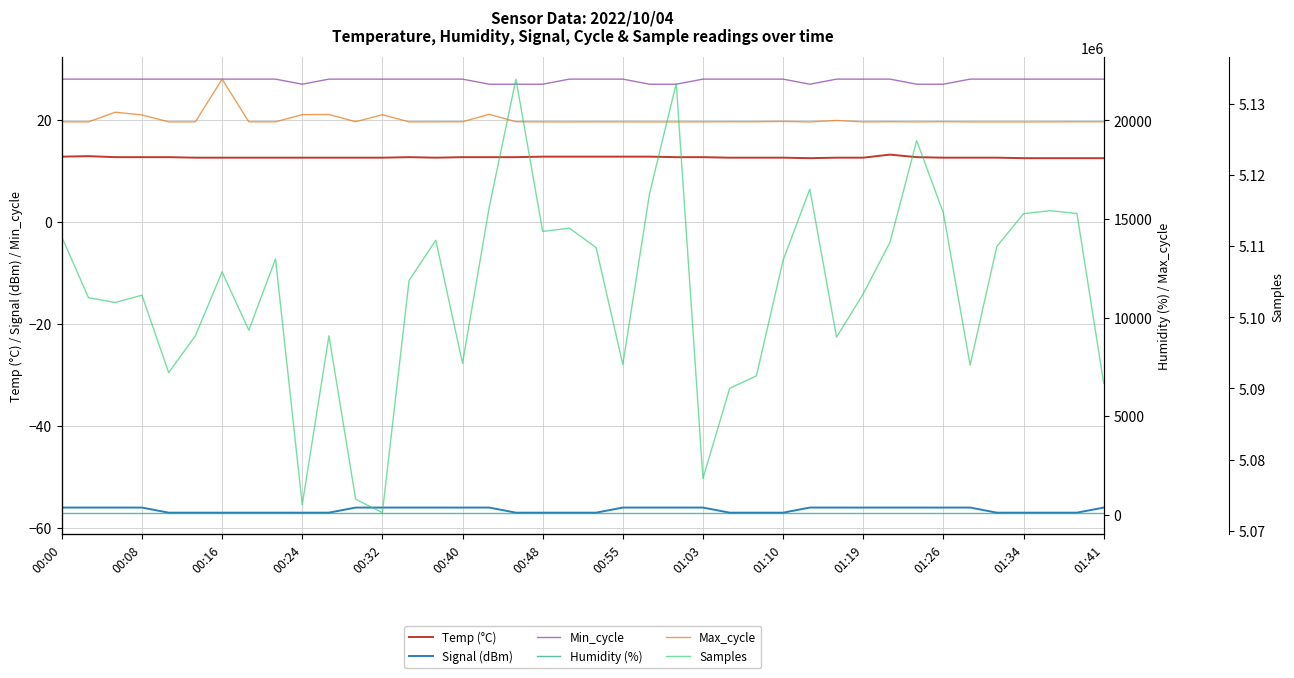

True or false: Temp (°C) and Min_cycle intersect in this chart.

False